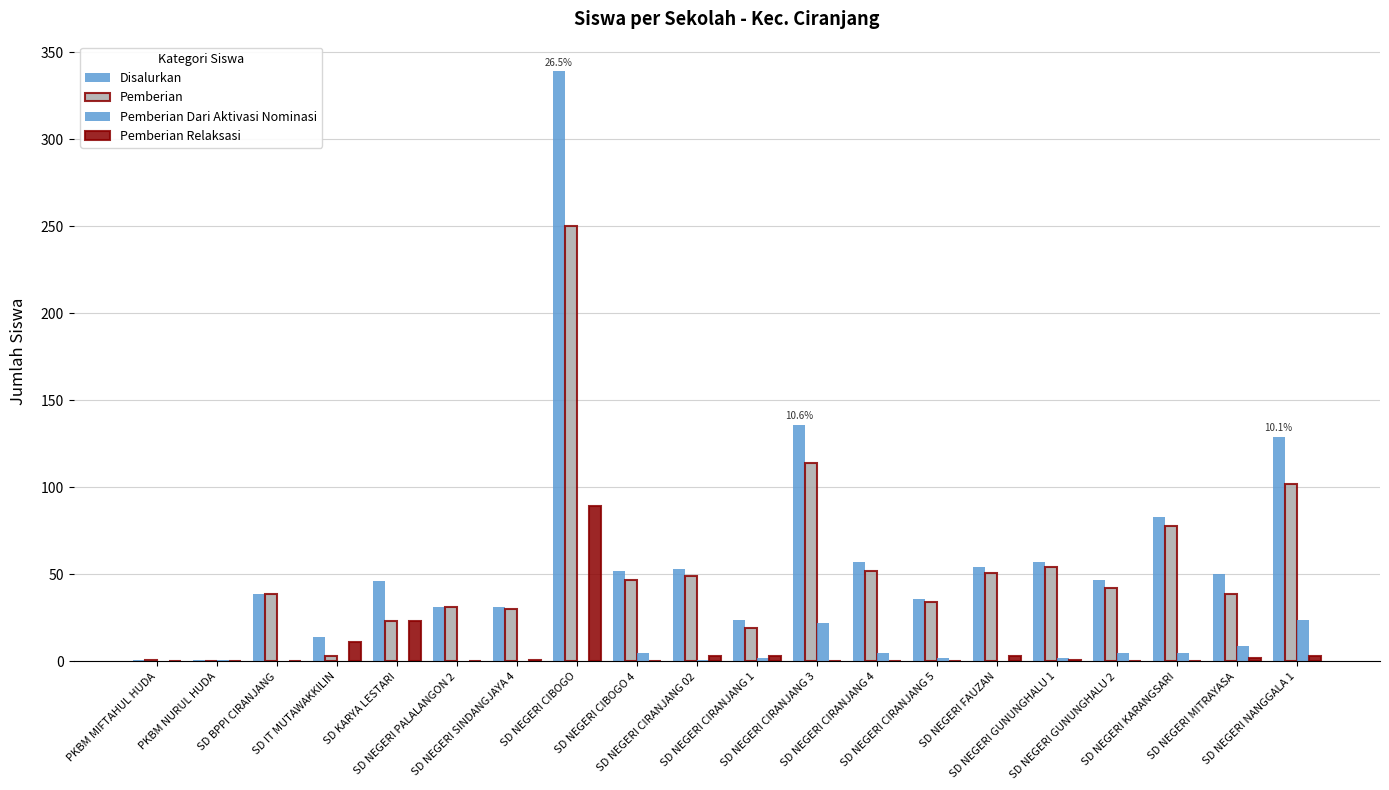

How many distinct data groups are displayed?

4